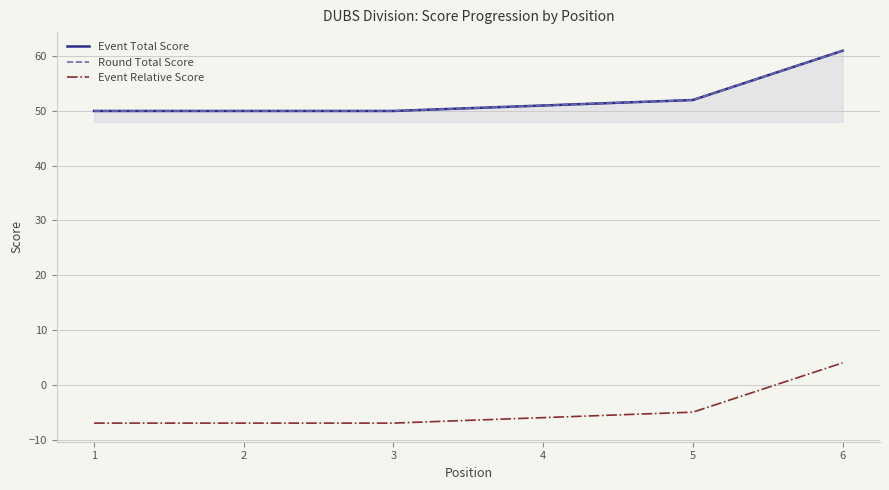

Rank the series at 6 from highest to lowest value.

Event Total Score, Round Total Score, Event Relative Score